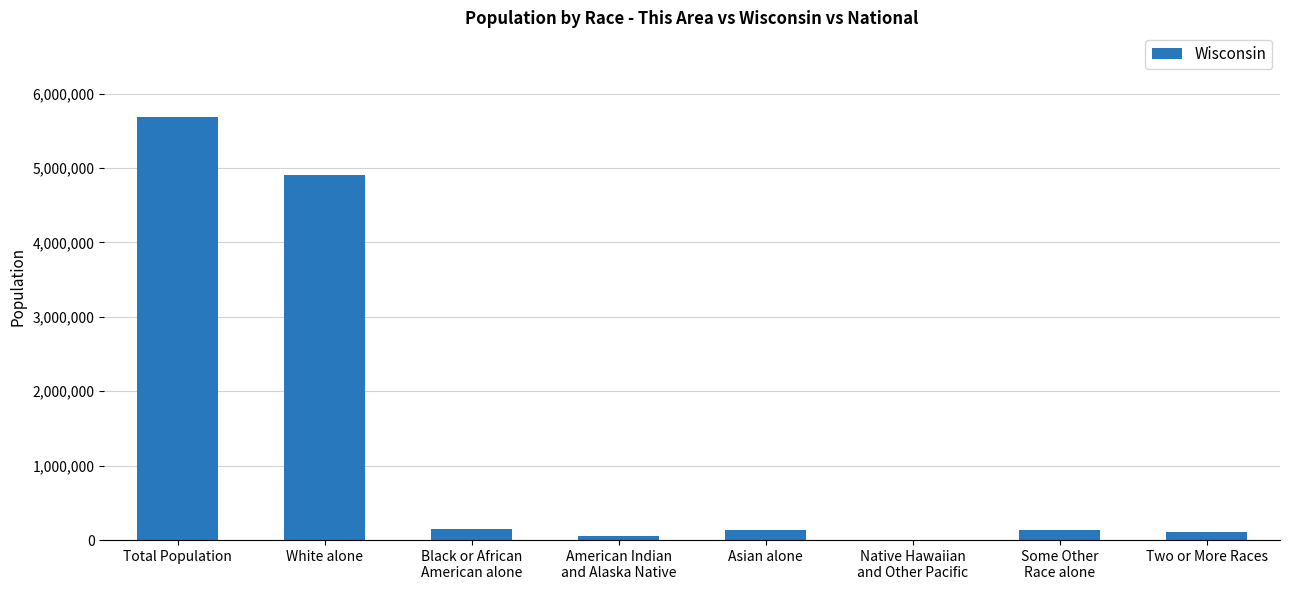

The value at Total Population is 10080286. True or false?

False